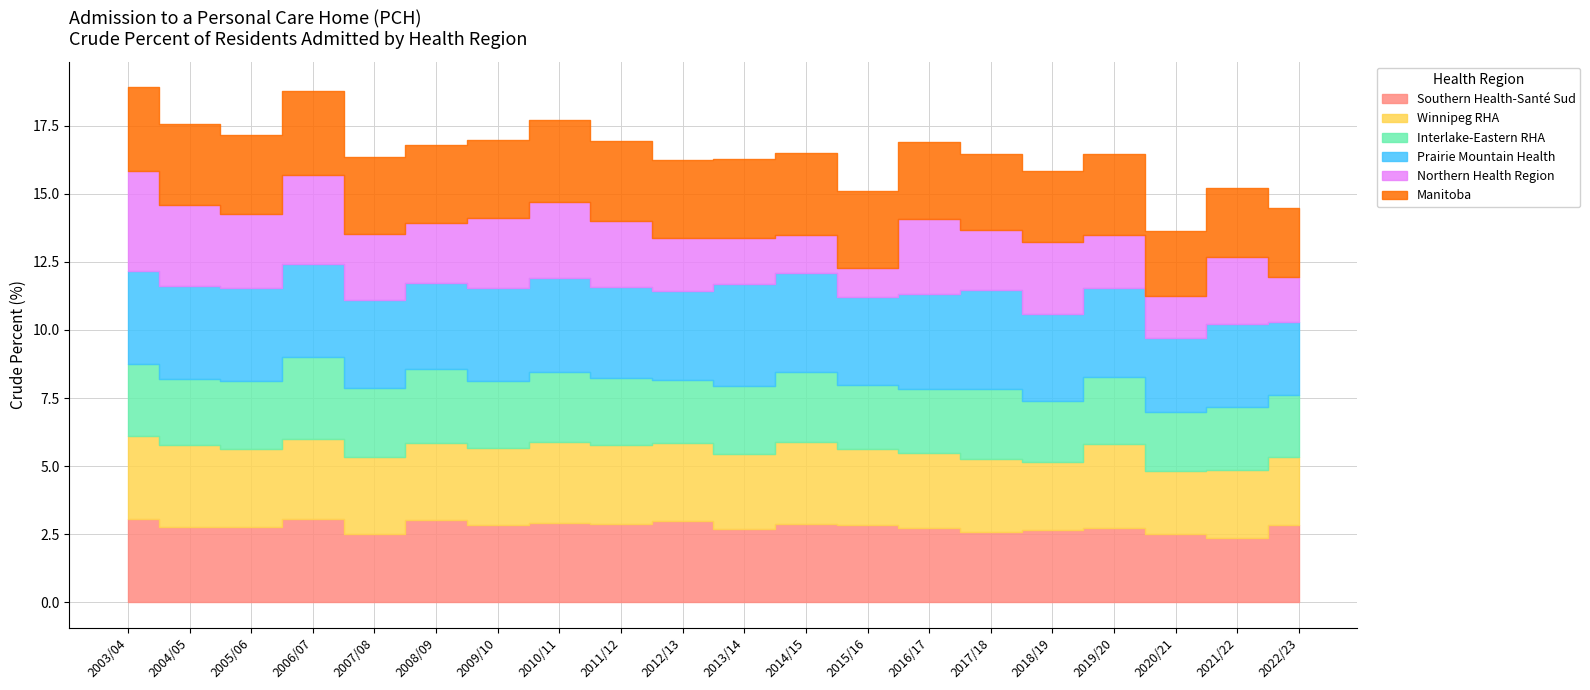

What is the difference between the maximum and minimum values in the Northern Health Region series?

2.6